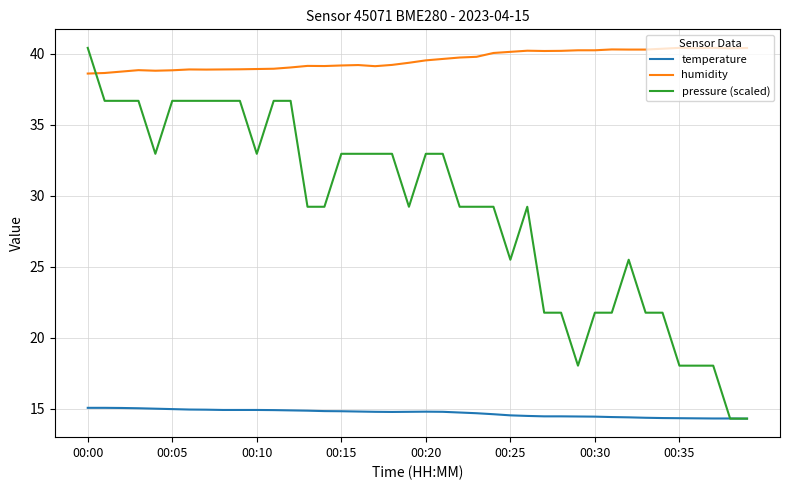

What is the greatest value displayed?

40.4